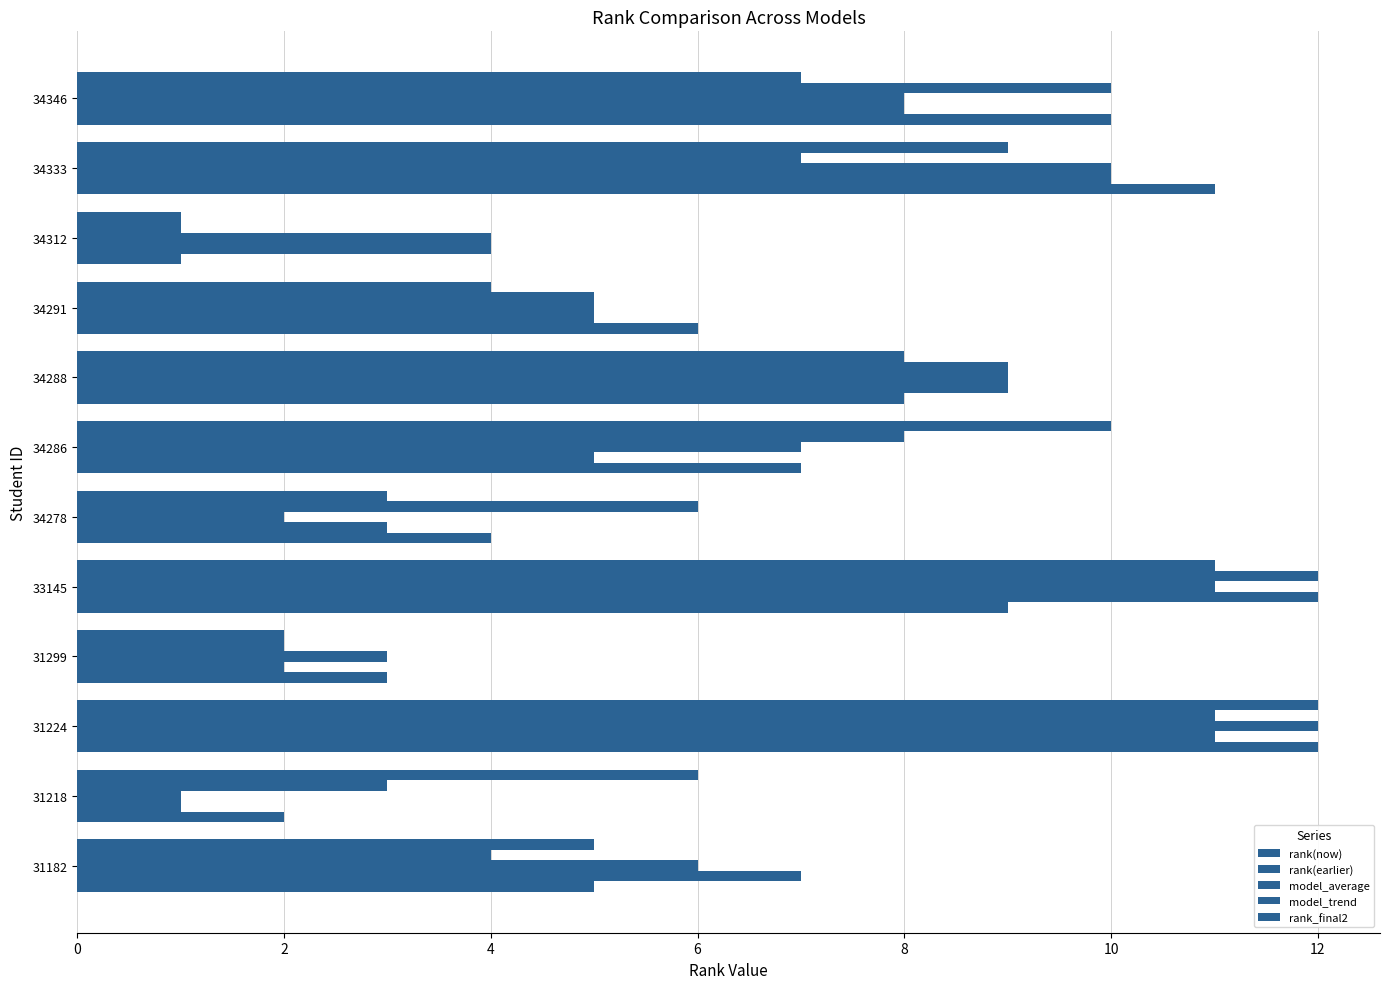

How many series are shown in this chart?

5